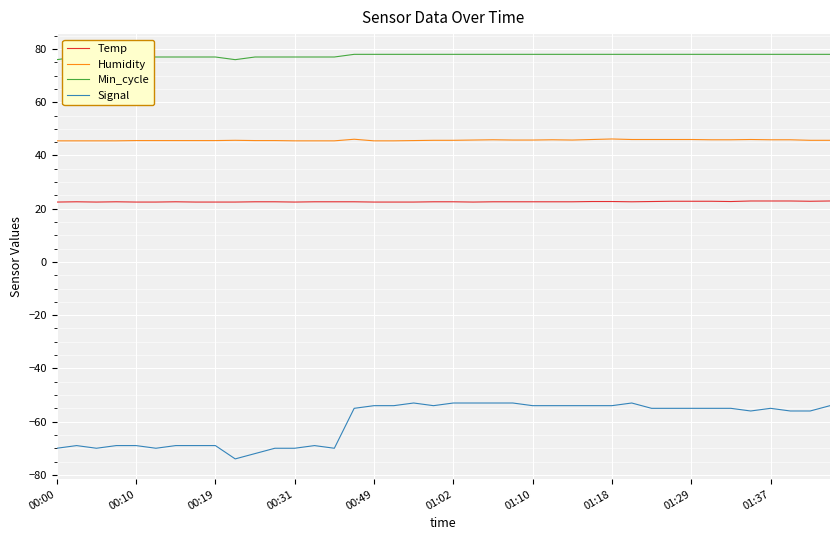

What is the minimum value for Signal?

-74.0